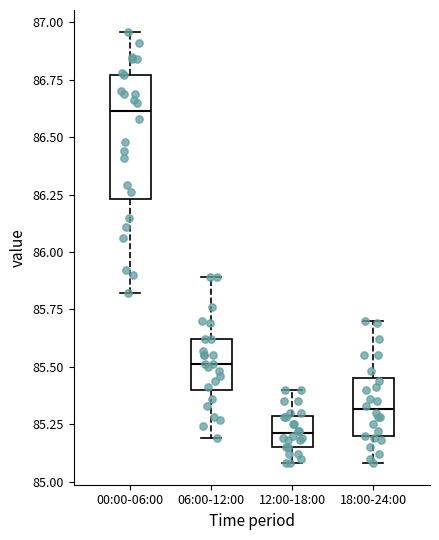

Which box is the tallest, from its lower edge to its upper edge?

00:00-06:00